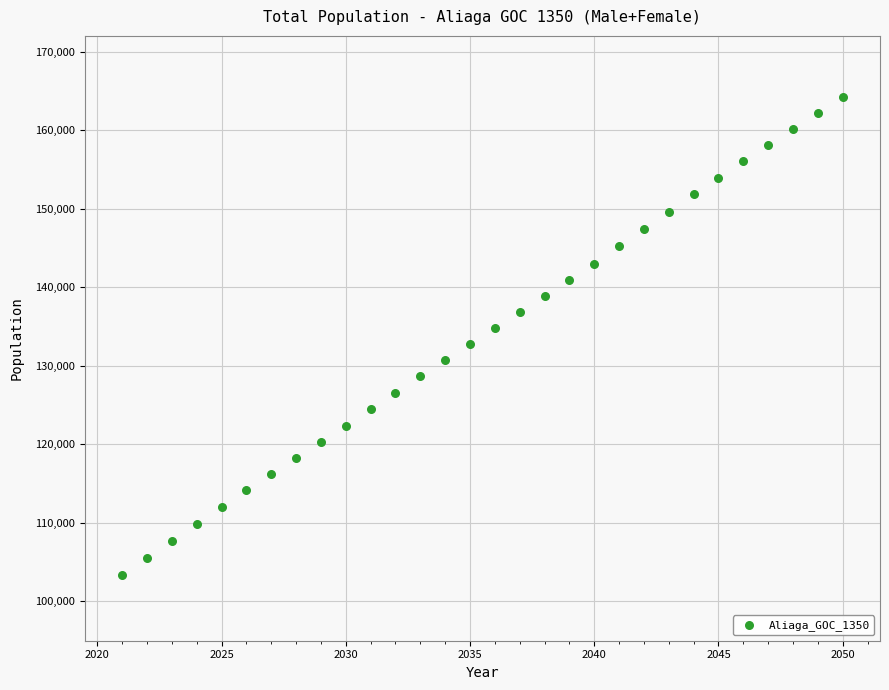

What is the range of X values (max minus min)?

29